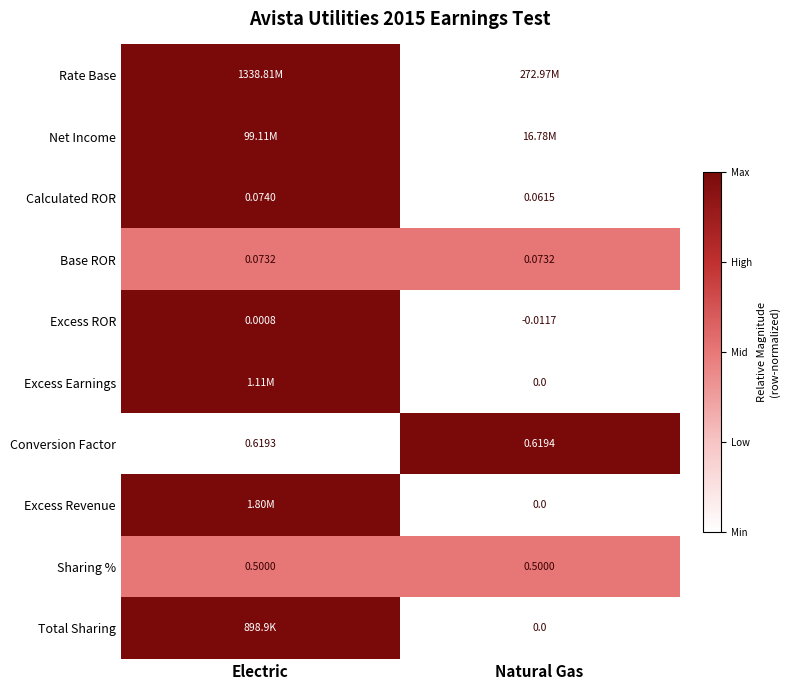

Is the value of Sharing % at Electric greater than the value of Excess Revenue at Natural Gas?

Yes